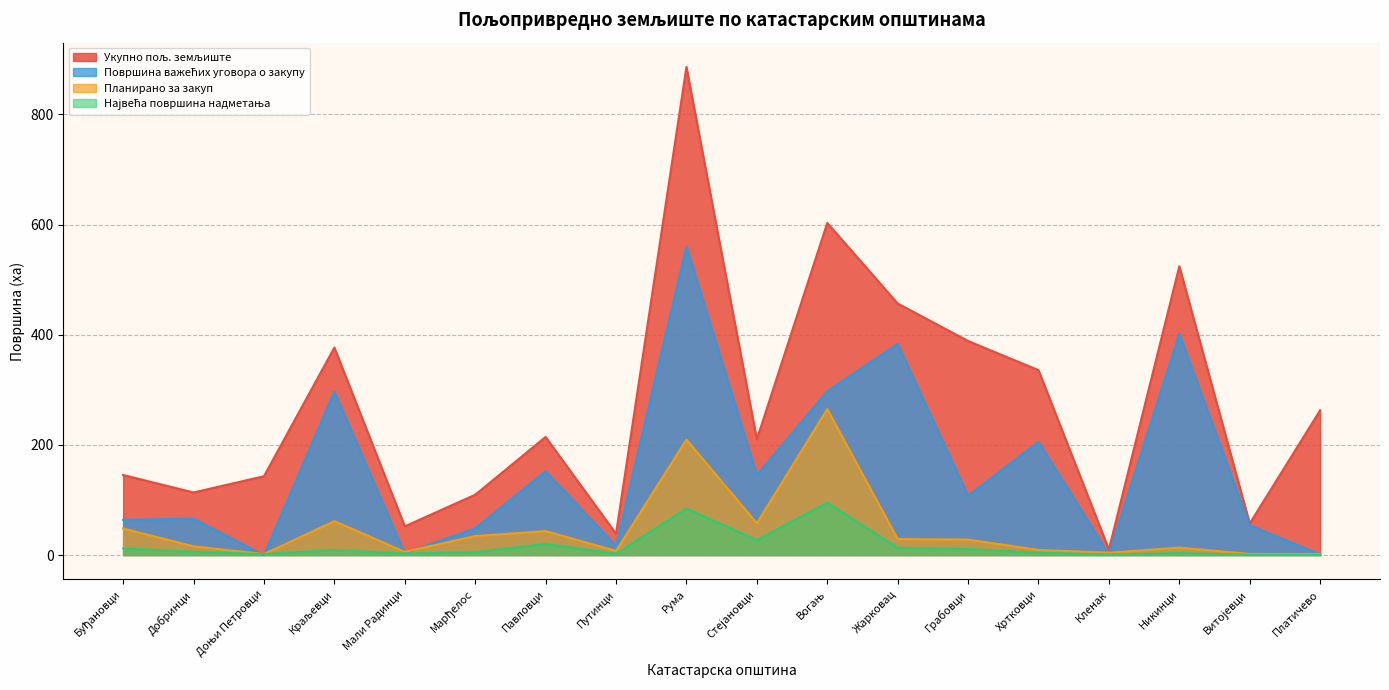

At which category is the sum across all series the highest?

Рума